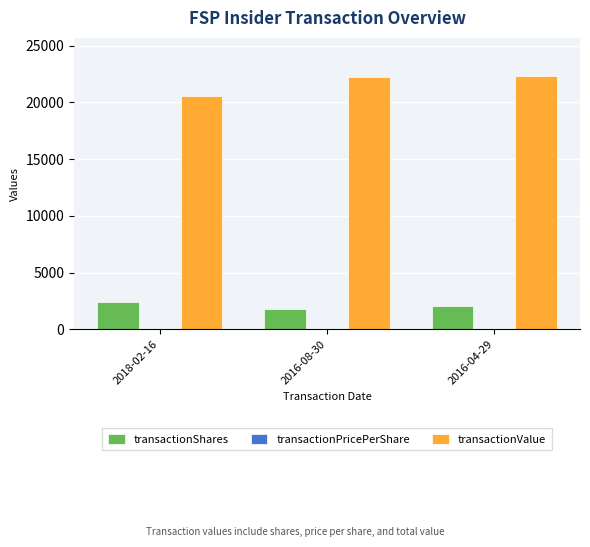

Is the value of transactionShares at 2018-02-16 greater than the value of transactionValue at 2016-04-29?

No